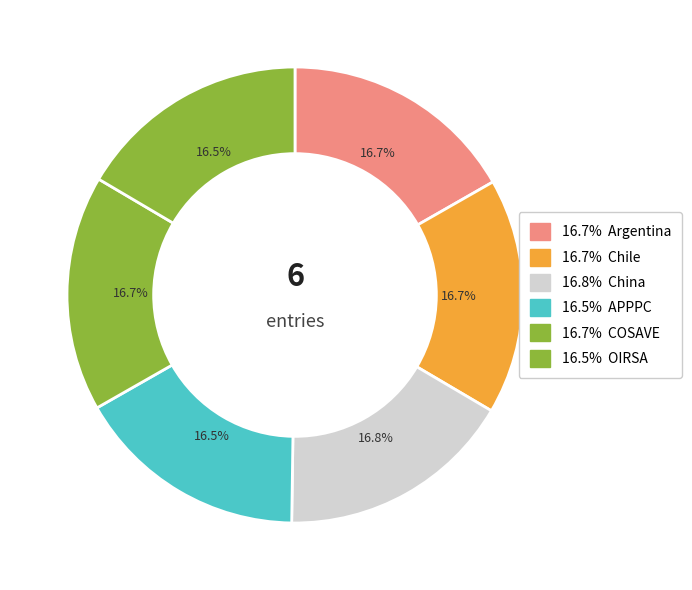

How many segments does this pie chart have?

6